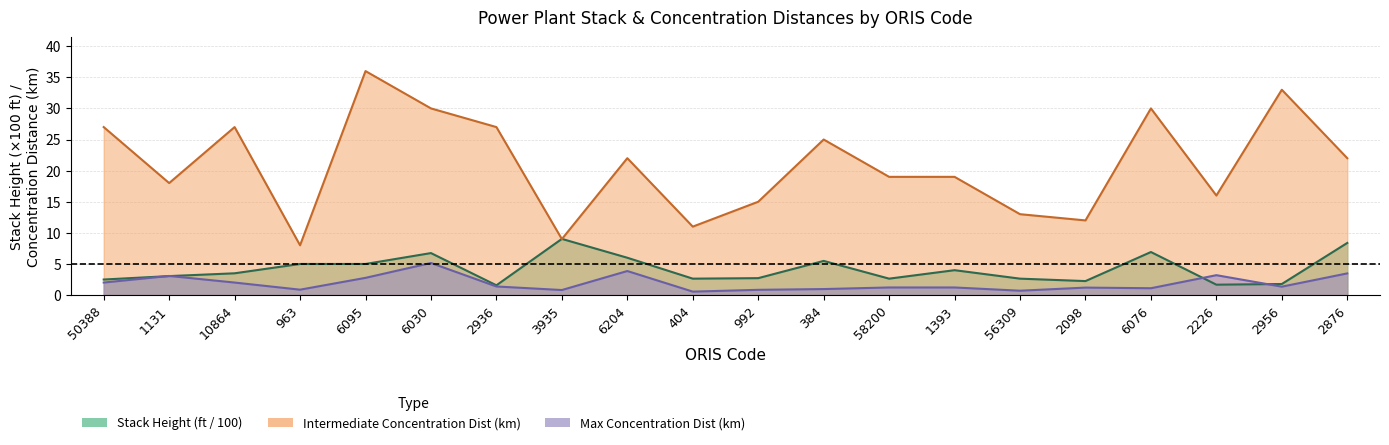

At which category does Max Concentration Dist (km) reach its first local valley?

963